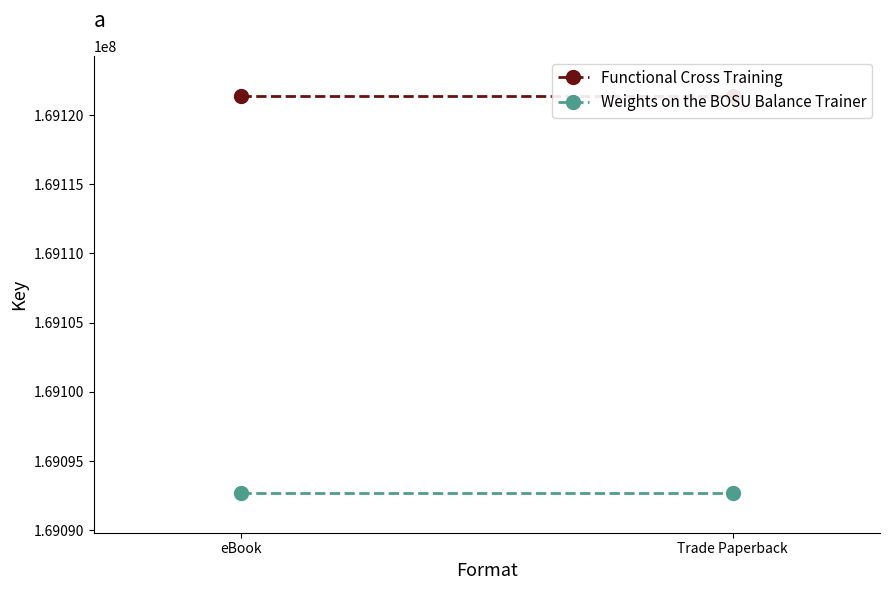

Is the value of Functional Cross Training at eBook greater than the value of Weights on the BOSU Balance Trainer at Trade Paperback?

Yes